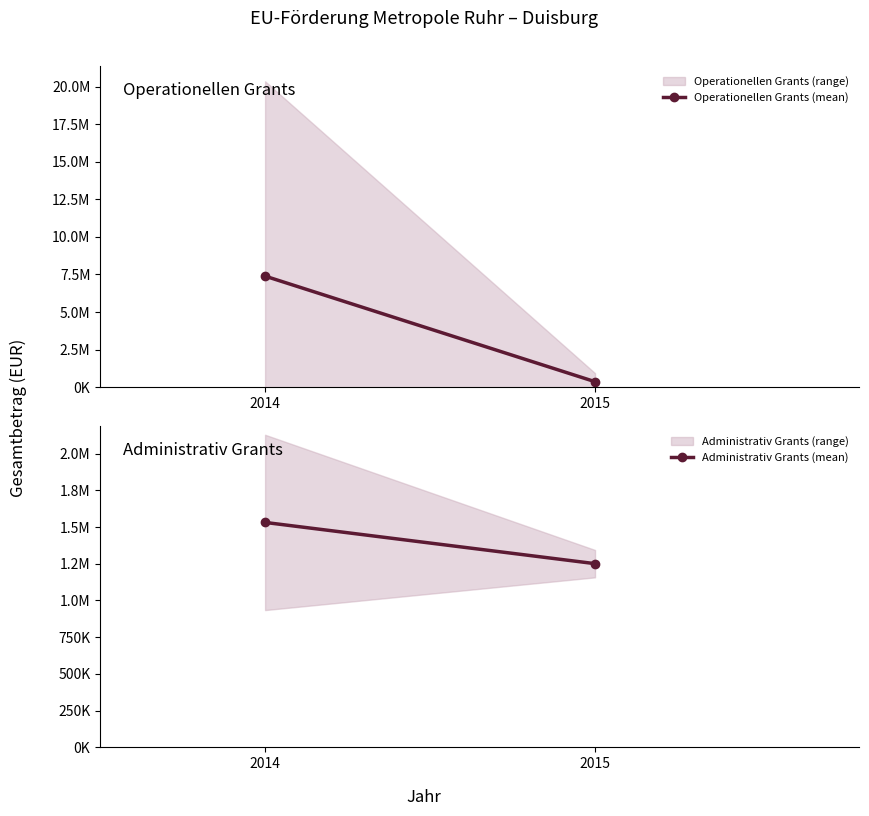

Reading left to right, list all the values displayed in this chart.

Operationellen Grants (mean): 7392067.6	371428.6
Administrativ Grants (mean): 1531425.9	1250606.5